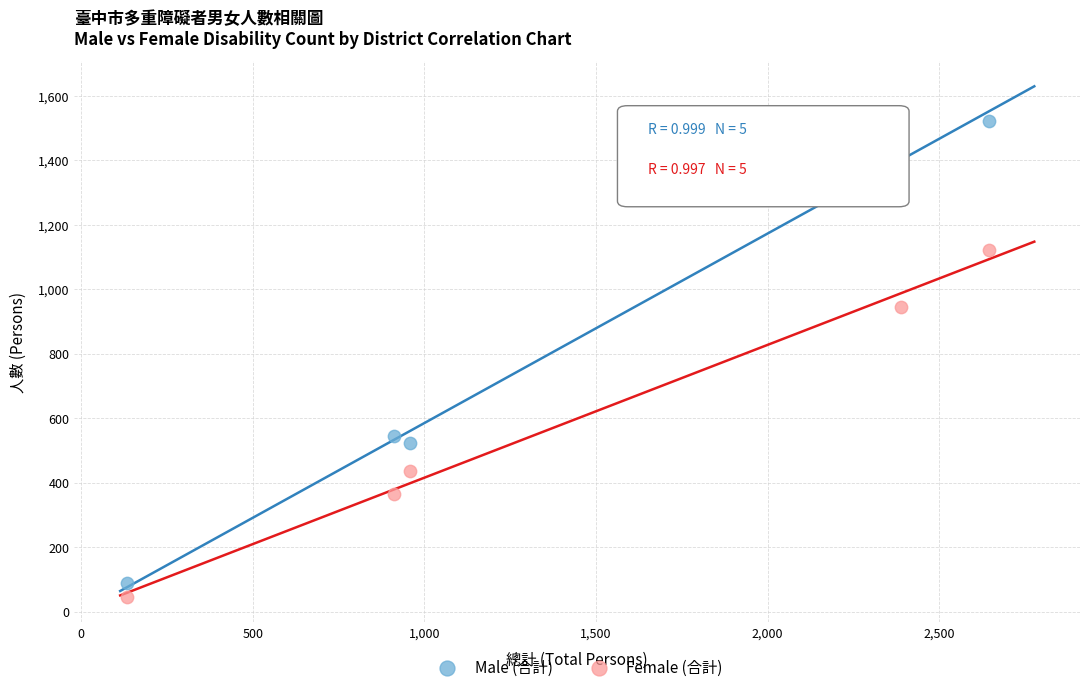

Which series reaches the minimum Y coordinate?

Female (合計)